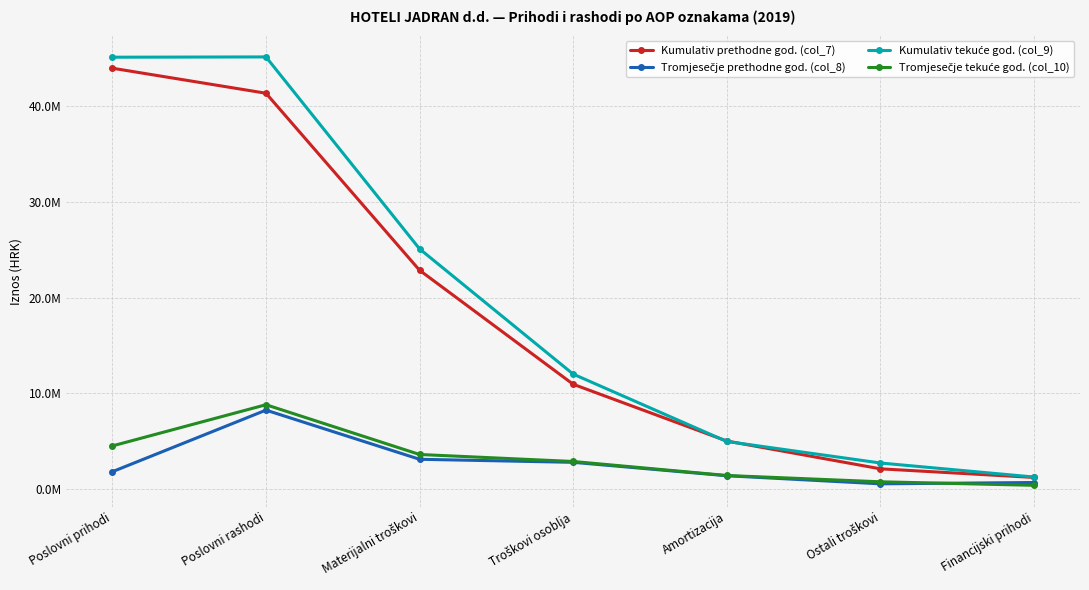

What is the sum of all Tromjesečje tekuće god. (col_10) values?

22500009